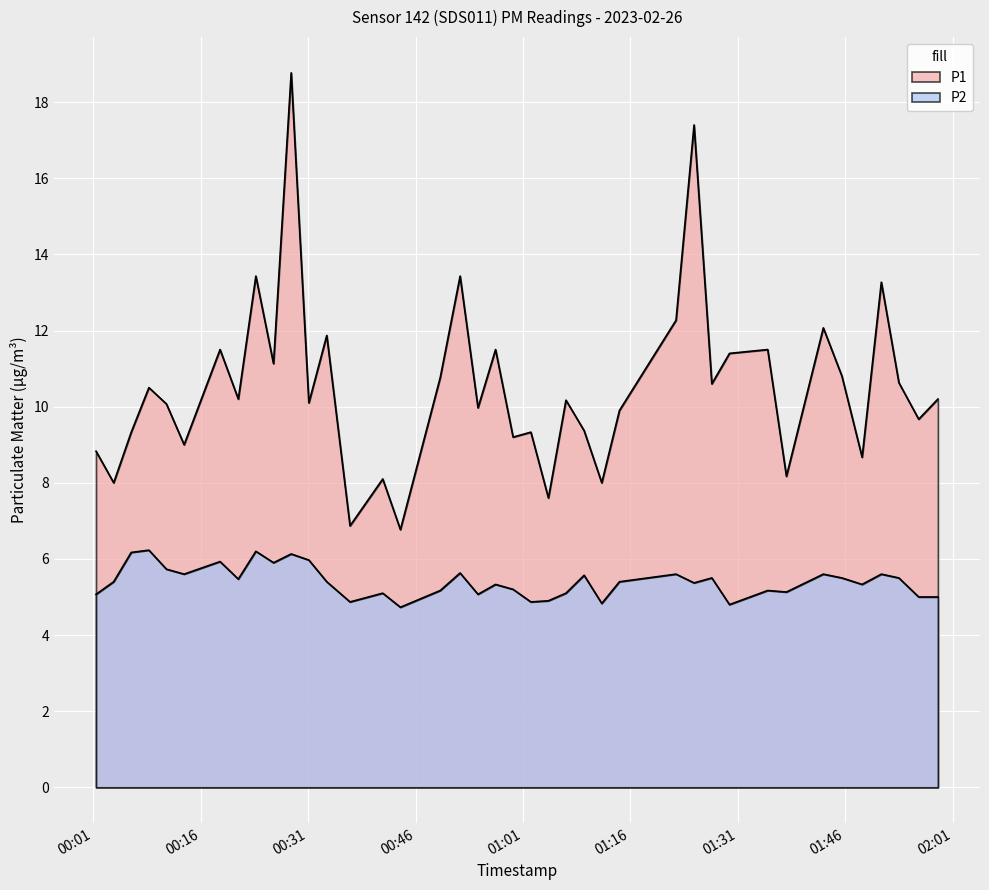

True or false: P1 has more than 0 interior local peaks.

True